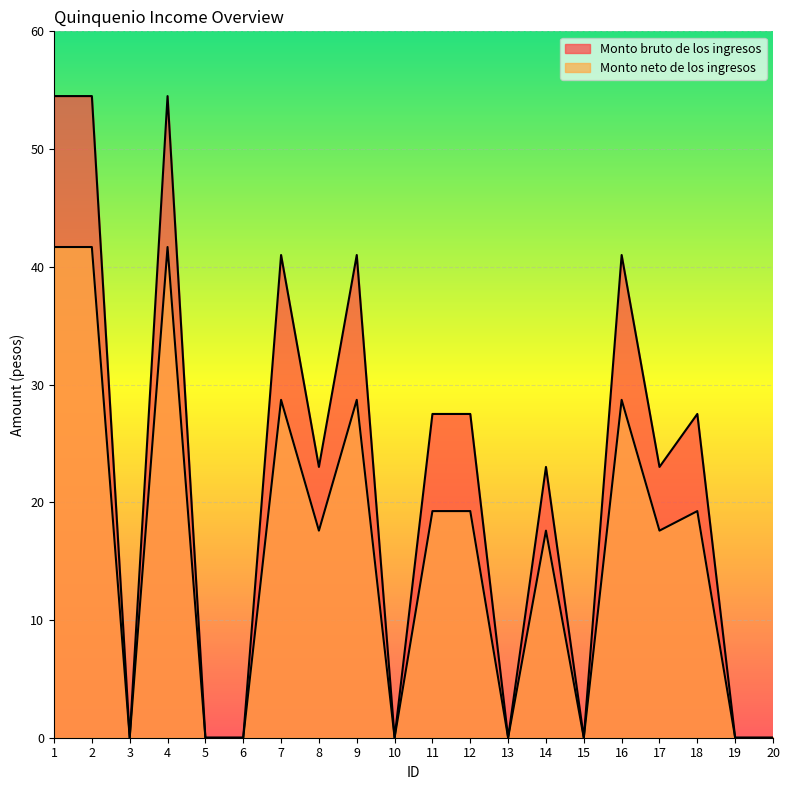

Between 5 and 10, which series saw the biggest shift?

Monto bruto de los ingresos